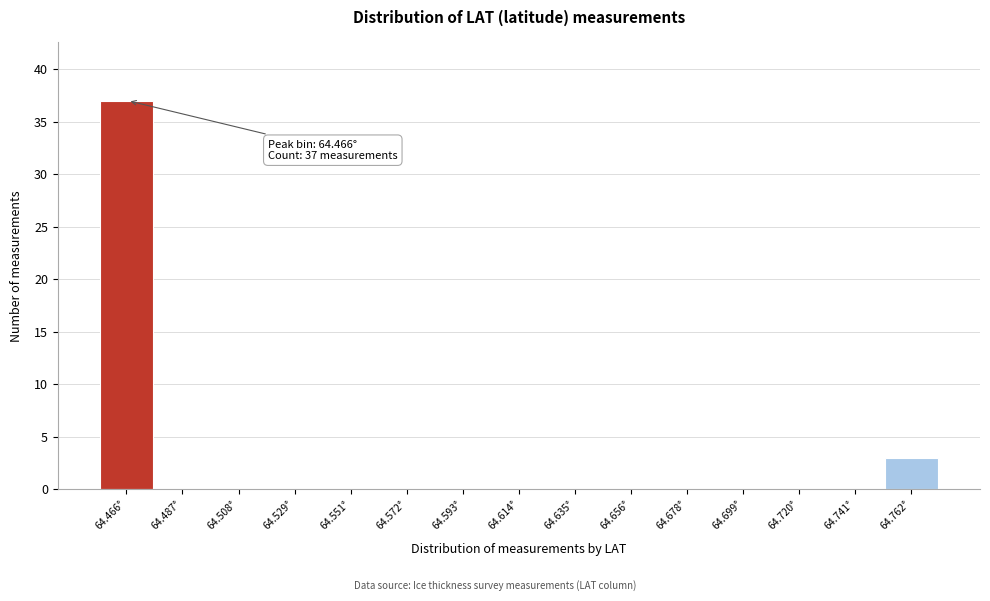

Reading left to right, list all the values displayed in this chart.

64.466°=37	64.487°=0	64.508°=0	64.529°=0	64.551°=0	64.572°=0	64.593°=0	64.614°=0	64.635°=0	64.656°=0	64.678°=0	64.699°=0	64.720°=0	64.741°=0	64.762°=3